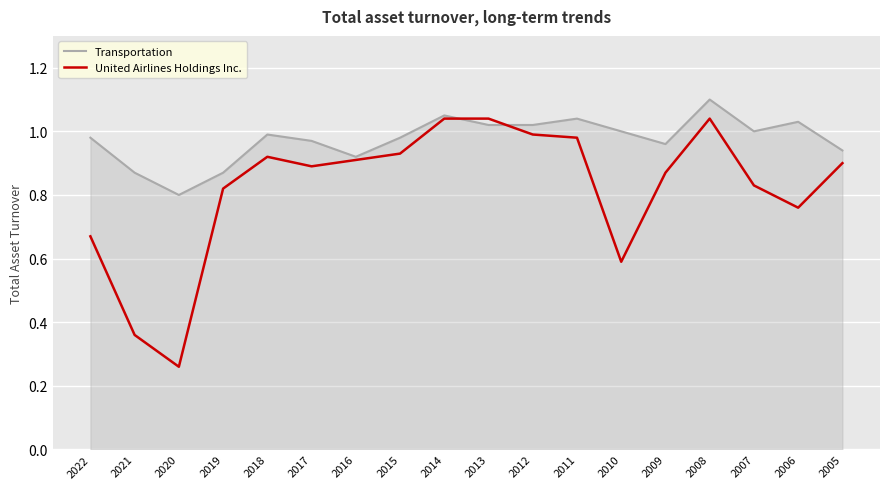

At which label does Transportation reach its peak?

2008